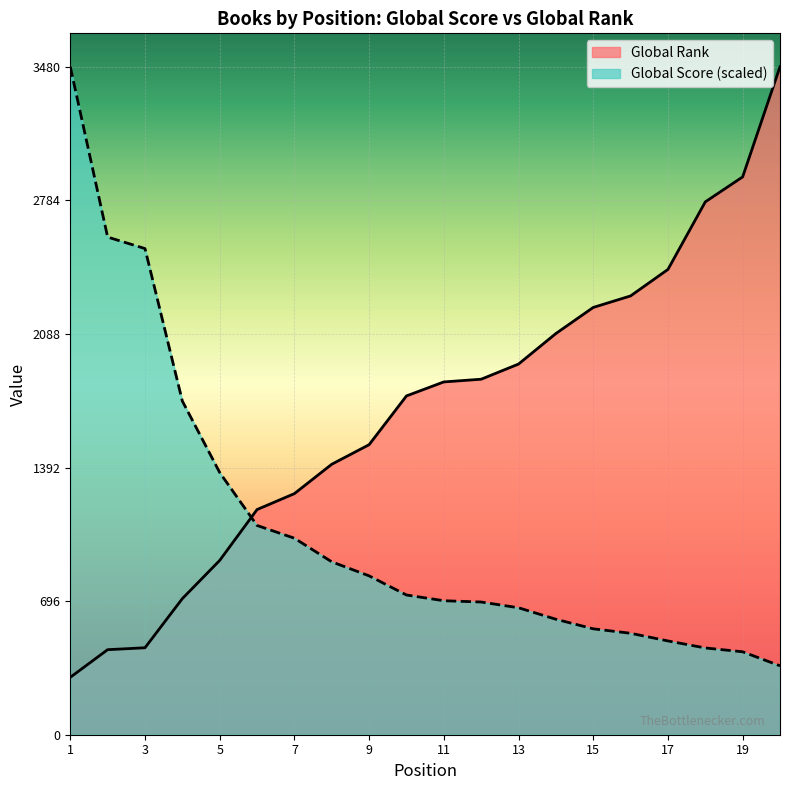

How many intersections are there between Global Rank and Global Score?

1